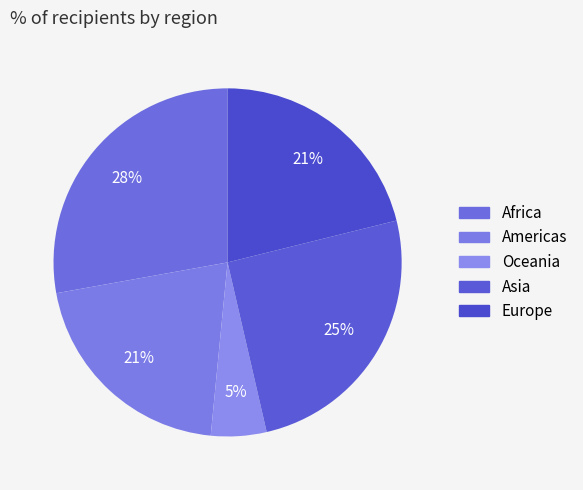

To the nearest percent, what is the average slice percentage?

20%